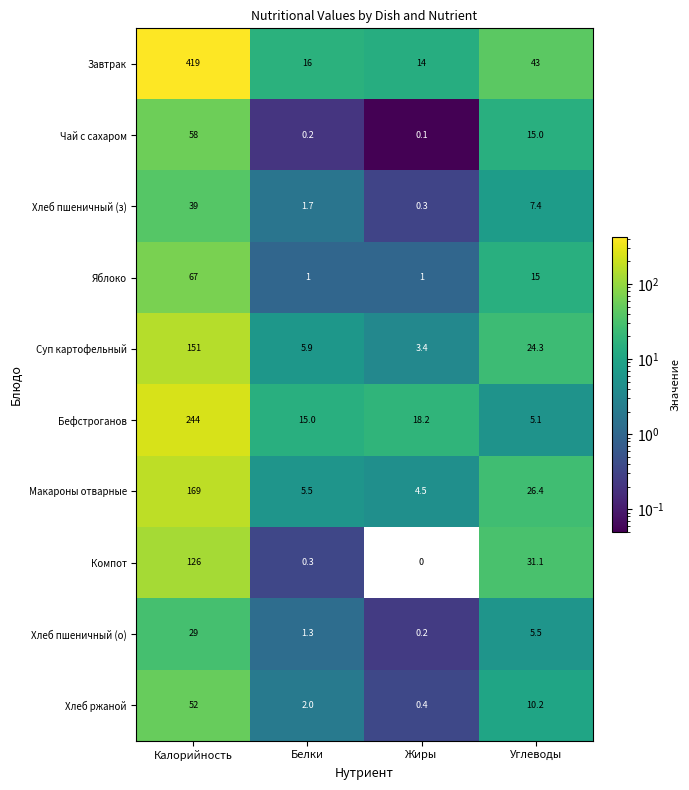

What is the sum of the Компот values at Калорийность and Белки?

126.3